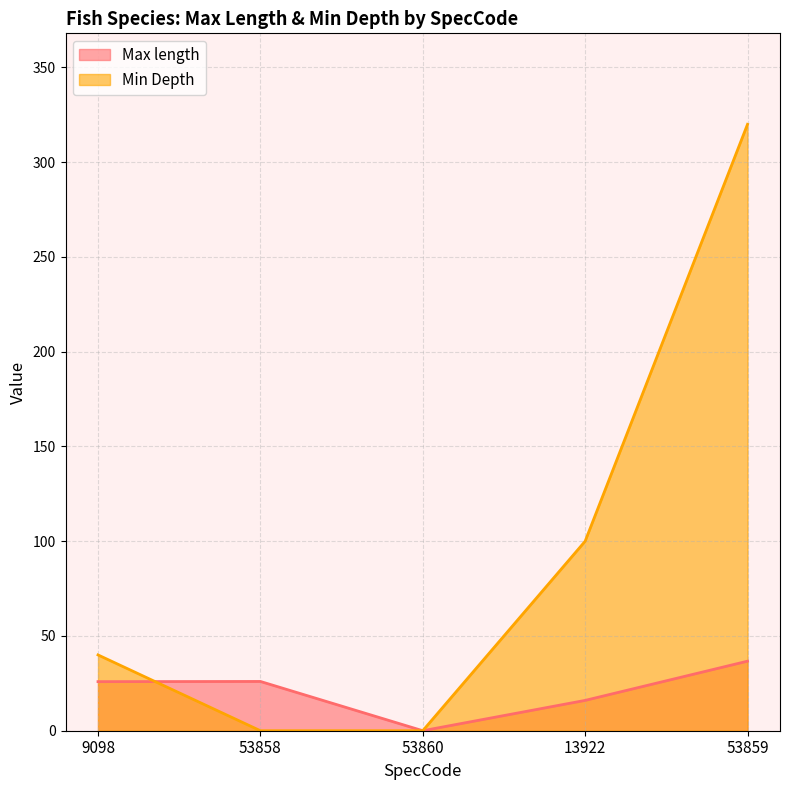

What is the maximum value shown in the chart?

320.0